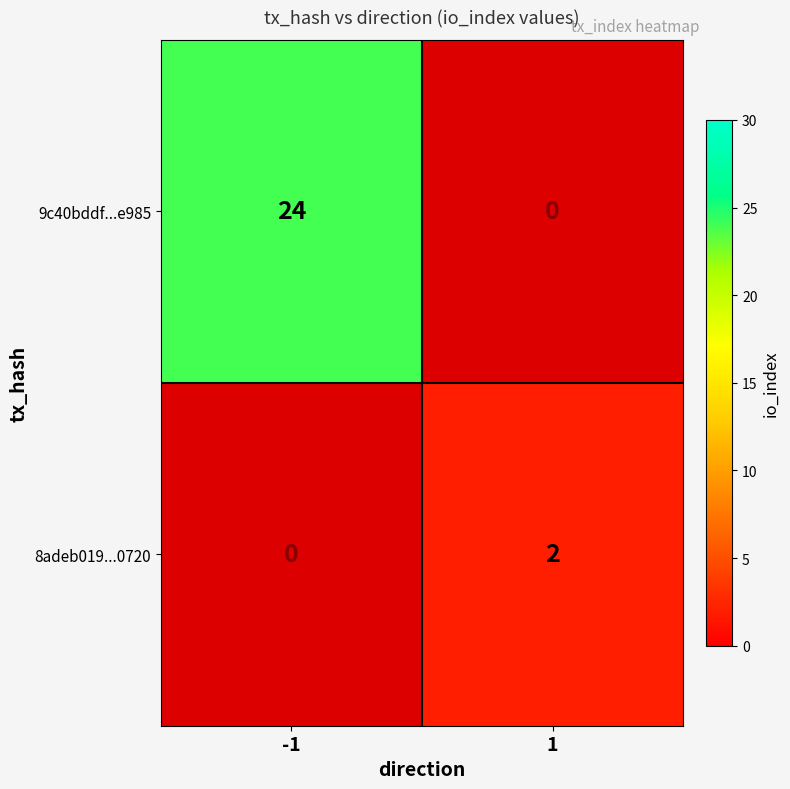

Which category has the lowest value across all series?

1